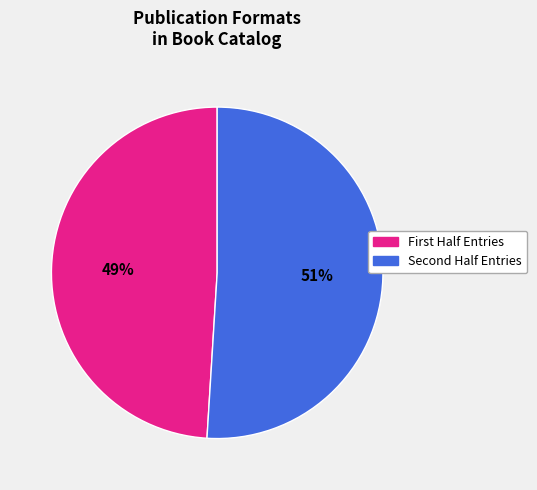

To the nearest percent, what is the average slice percentage?

50%